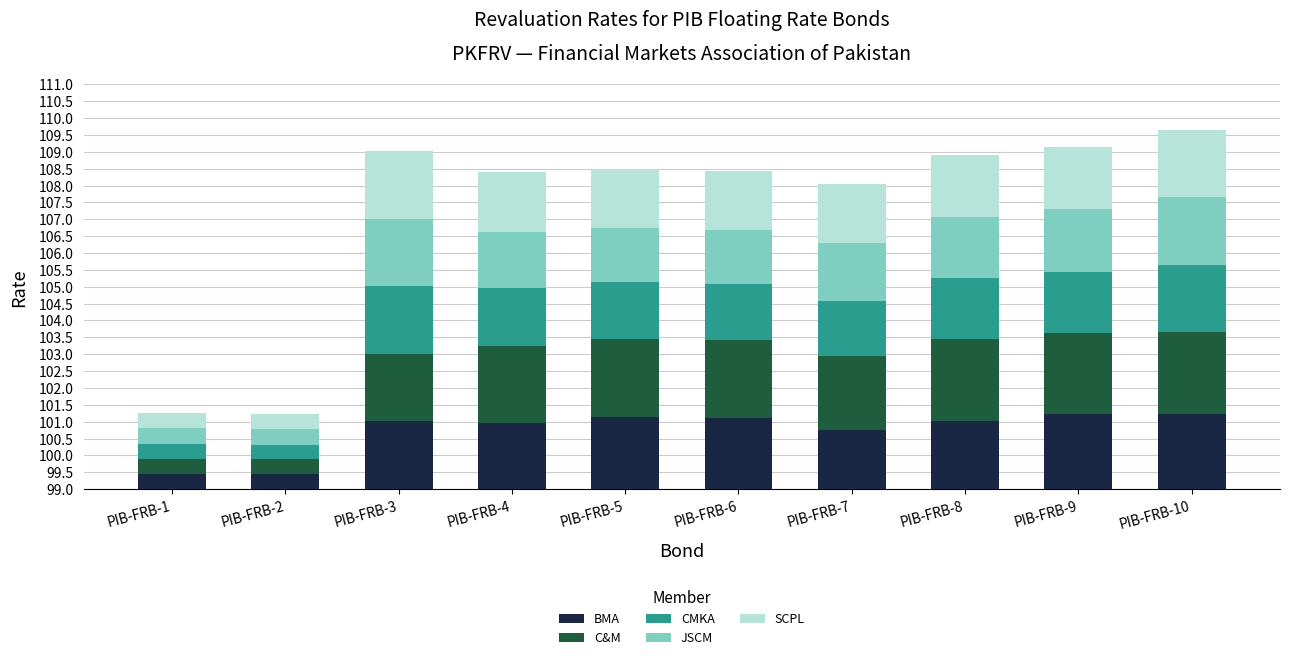

Does the chart contain stacked bars?

Yes